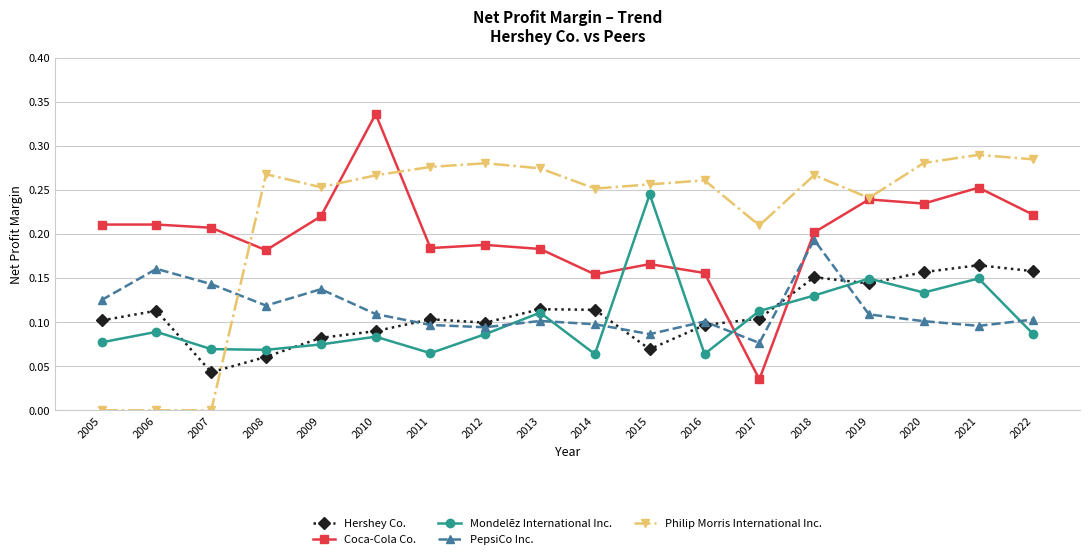

Between which two adjacent categories do PepsiCo Inc. and Philip Morris International Inc. first intersect?

2007 and 2008